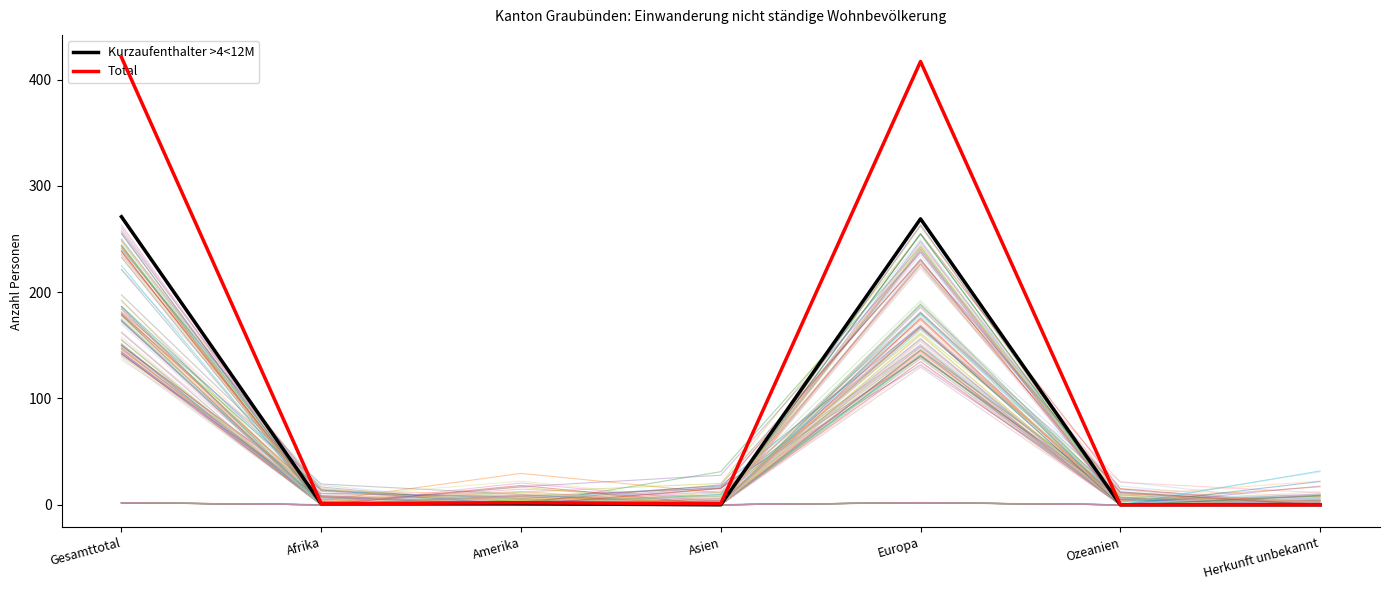

Reading left to right, transcribe all the data shown in this chart.

Dienstleistungserbringer: Gesamttotal=2.0	Afrika=0.0	Amerika=0.1	Asien=0.2	Europa=2.0	Ozeanien=0.0	Herkunft unbekannt=0.2
Kurzaufenthalter <=4M: Gesamttotal=150.2	Afrika=8.3	Amerika=8.0	Asien=4.8	Europa=142.7	Ozeanien=5.5	Herkunft unbekannt=0.0
Frauen: Gesamttotal=197.4	Afrika=16.7	Amerika=0.0	Asien=9.7	Europa=180.8	Ozeanien=12.2	Herkunft unbekannt=0.0
Männer: Gesamttotal=221.5	Afrika=18.5	Amerika=0.0	Asien=0.0	Europa=229.8	Ozeanien=0.0	Herkunft unbekannt=10.0
Kurzaufenthalter >4<12M: Gesamttotal=271.0	Afrika=1.0	Amerika=1.0	Asien=0.0	Europa=269.0	Ozeanien=0.0	Herkunft unbekannt=0.0
Total: Gesamttotal=421.0	Afrika=1.0	Amerika=2.0	Asien=1.0	Europa=417.0	Ozeanien=0.0	Herkunft unbekannt=0.0